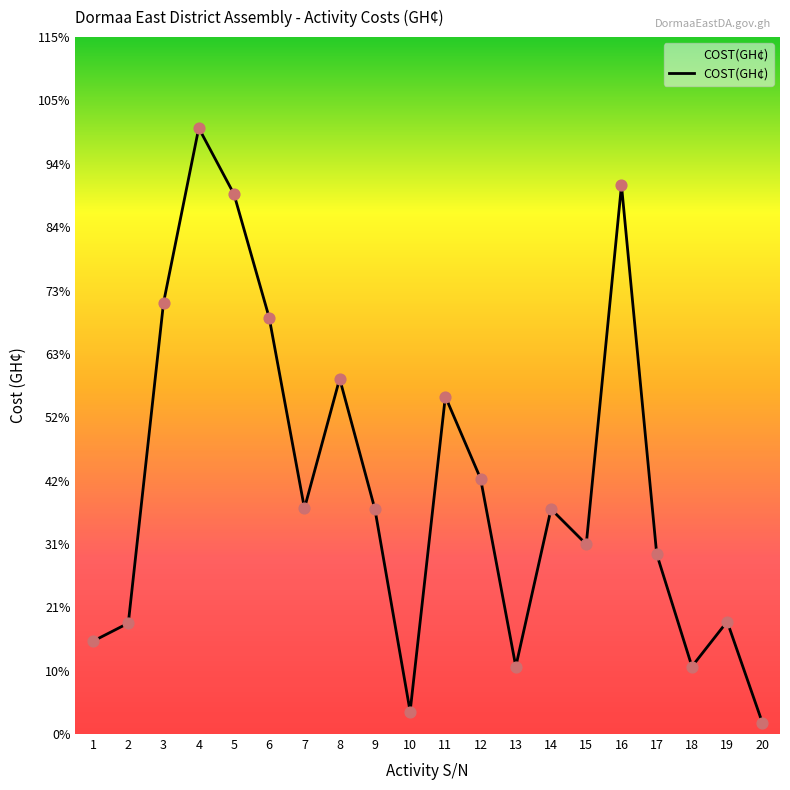

What is the ratio of the value at 3 to the value at 2?

3.9